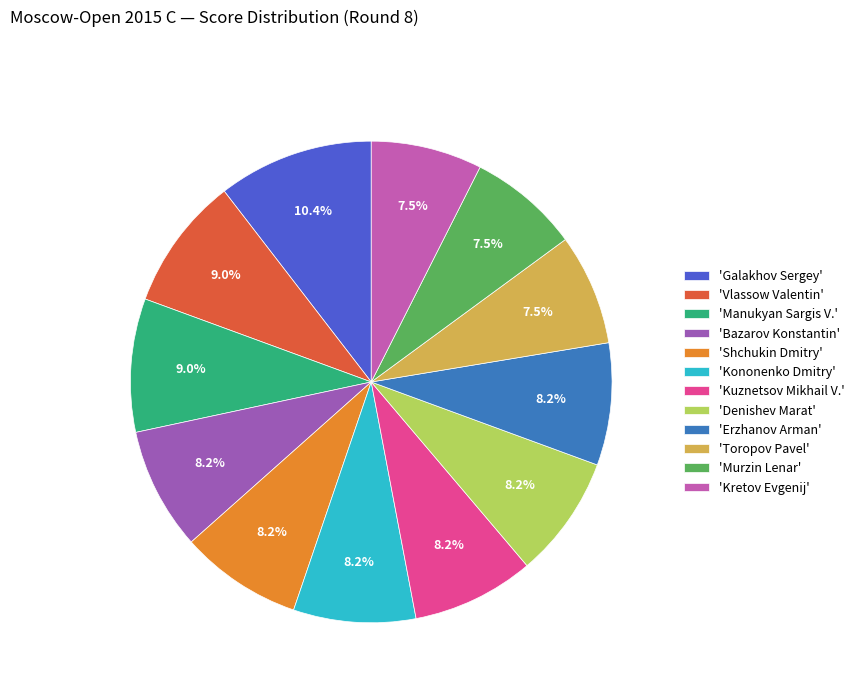

Does 'Vlassow Valentin' account for over 50% of the chart?

No